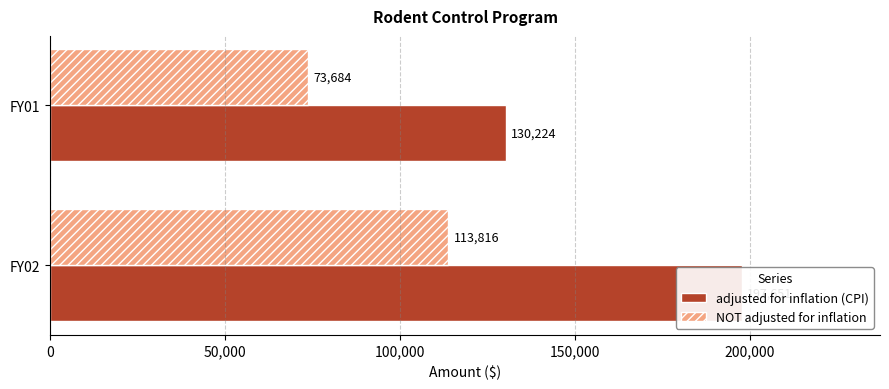

Which series changed the most between 0 and 50,000?

adjusted for inflation (CPI)